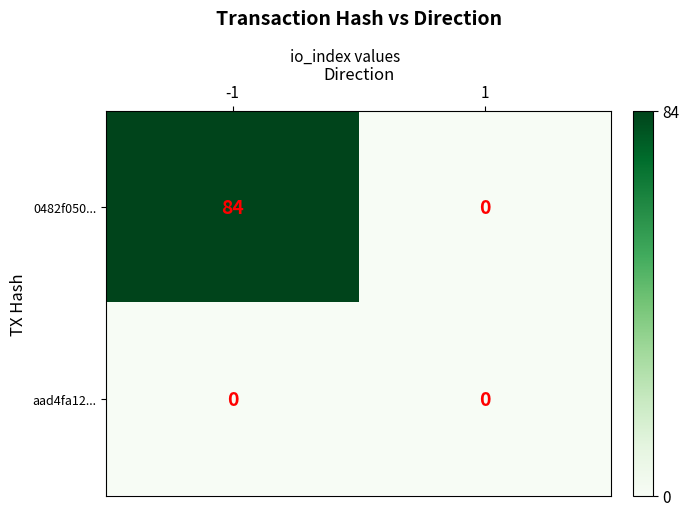

The 0482f050... series shows 44 at 1. True or false?

False